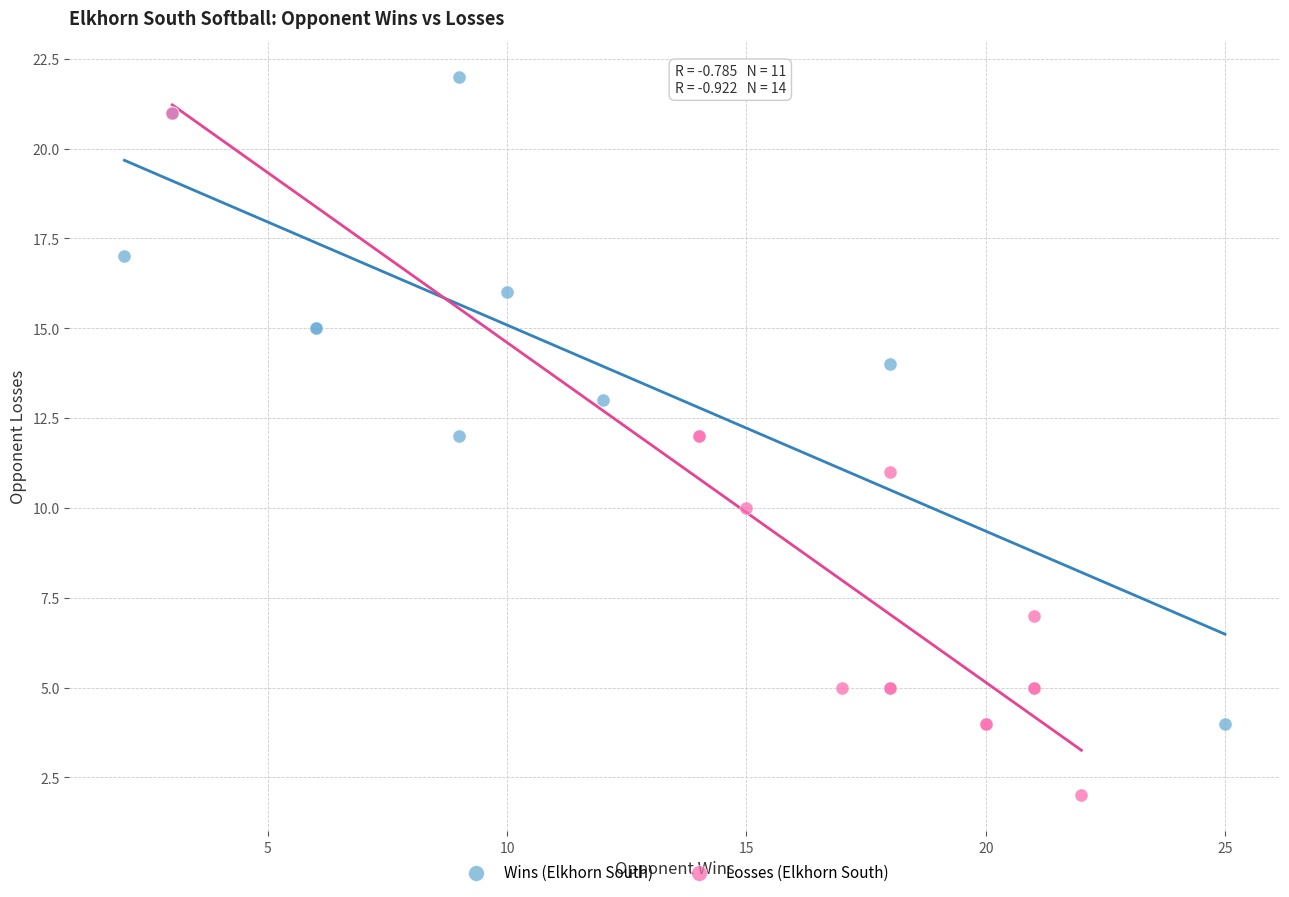

What are all the series names shown in the legend?

Wins (Elkhorn South), Losses (Elkhorn South)